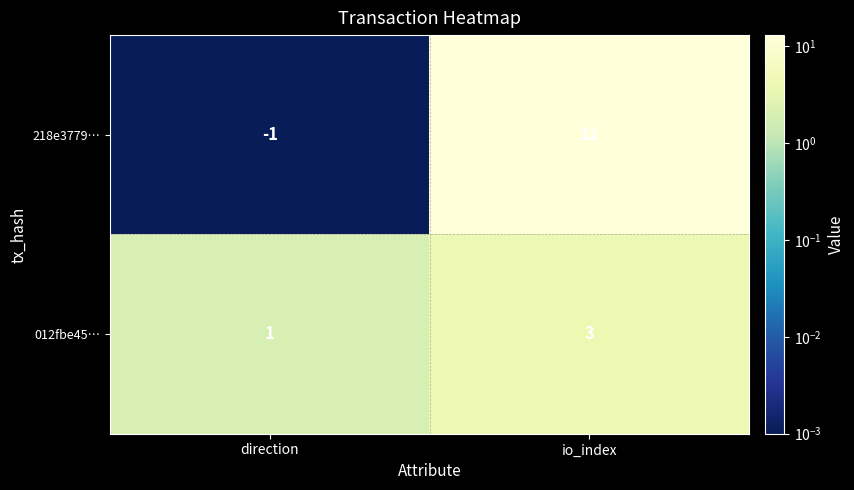

At io_index, list the series in order from smallest to largest.

012fbe45…, 218e3779…